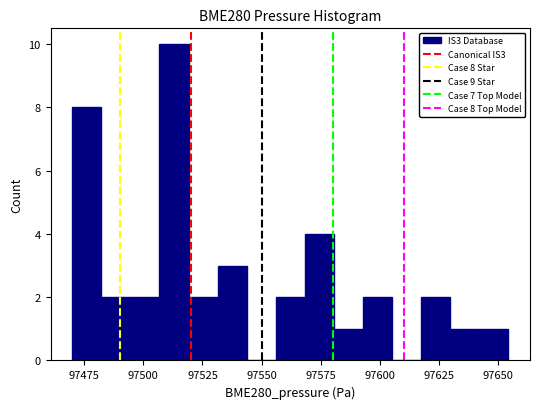

Read against the x-axis, roughly where is the centre of the tallest bar?

97515